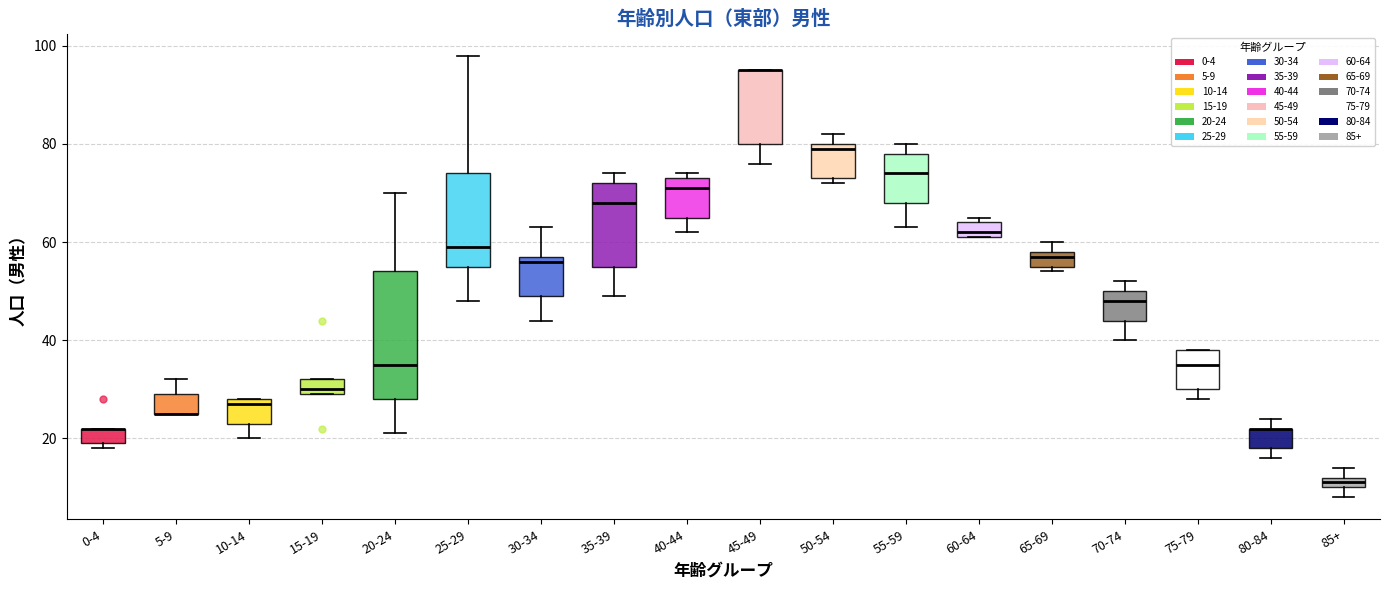

Which box is the tallest, from its lower edge to its upper edge?

20-24